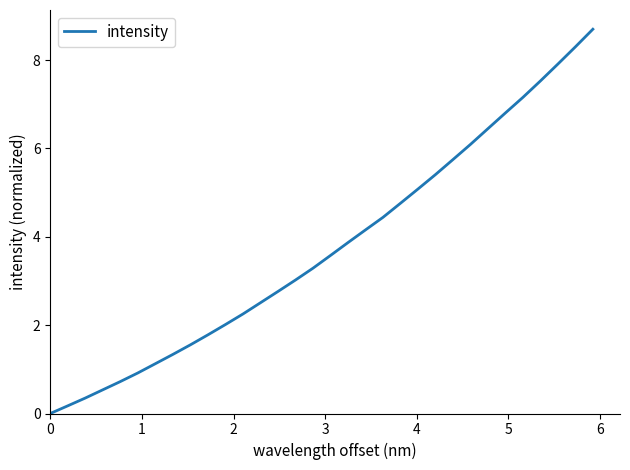

Does the chart display data point markers on the line(s)?

No